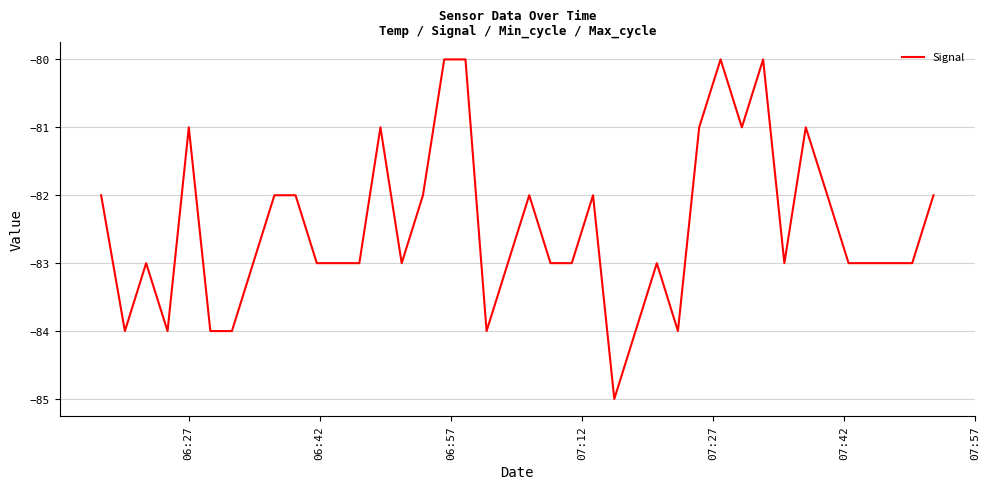

What is the difference between the maximum and minimum values?

5